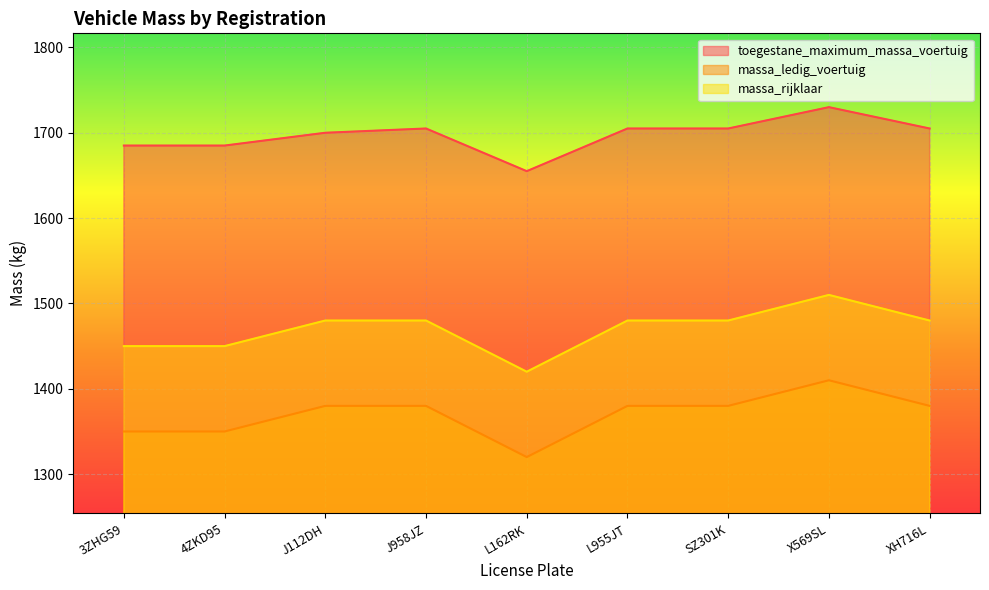

At which category is the sum across all series the highest?

X569SL